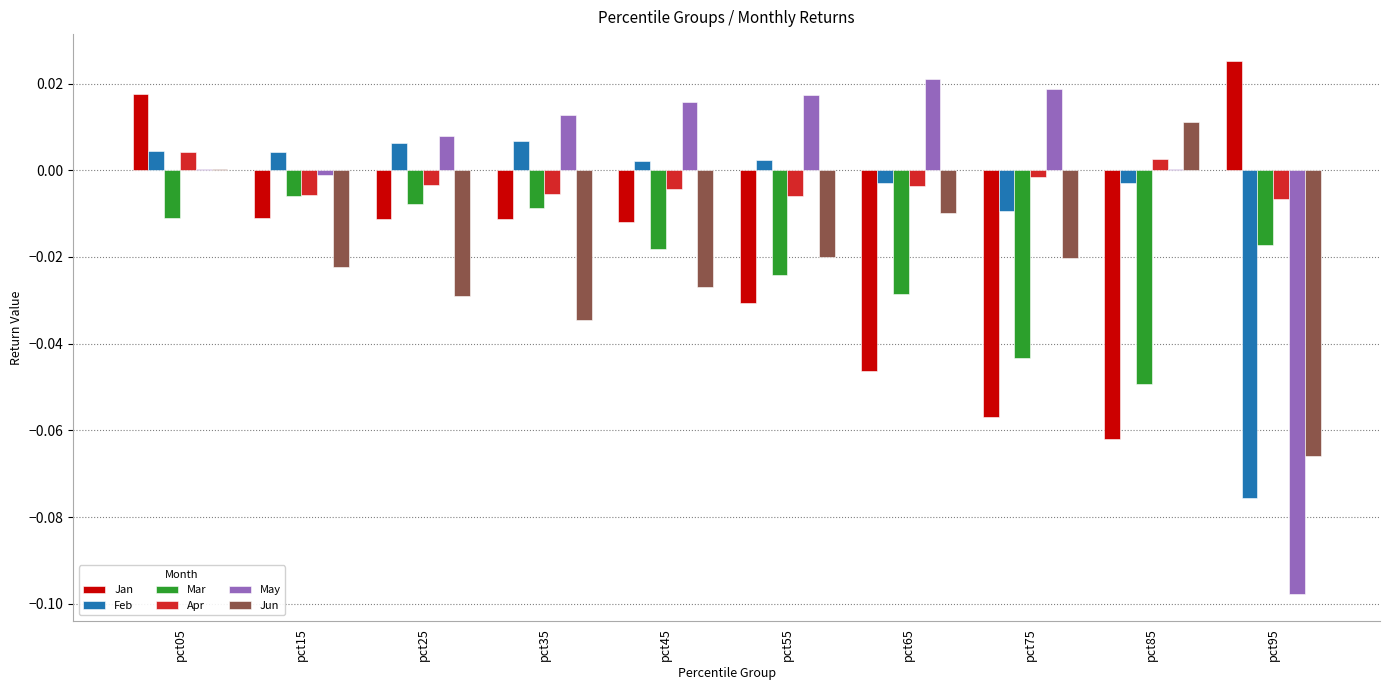

What are all the series names shown in the legend?

Jan, Feb, Mar, Apr, May, Jun